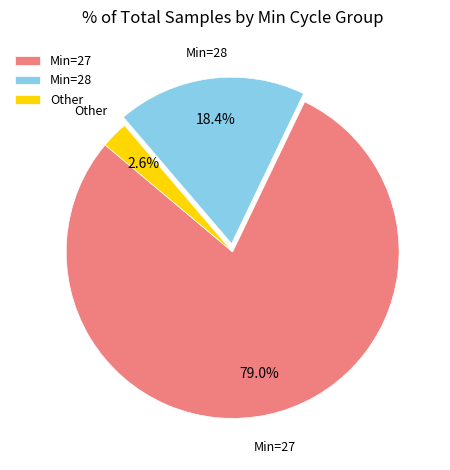

Which slice is the smallest?

Other